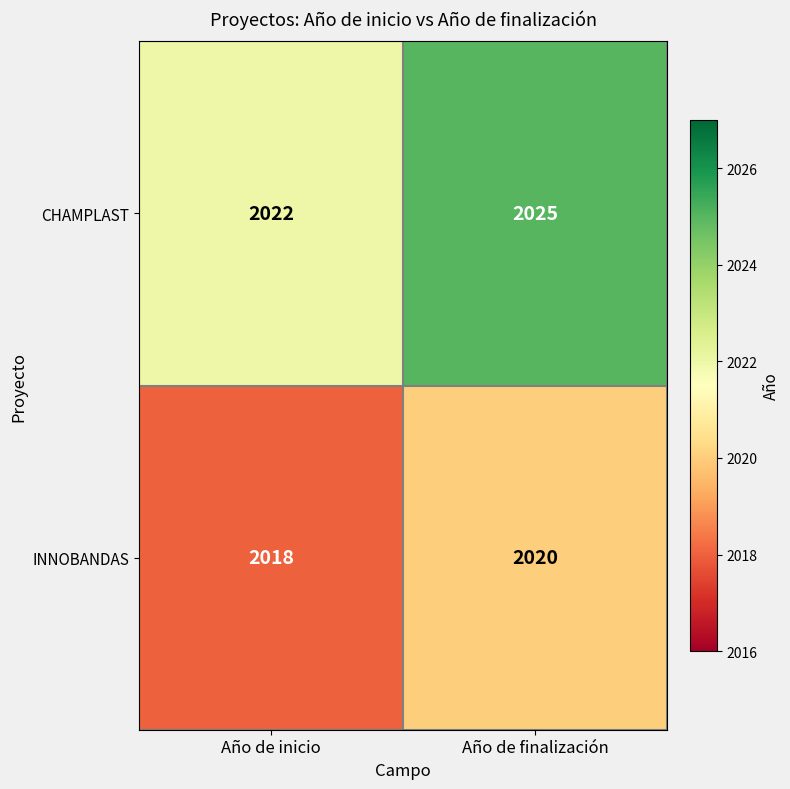

What is the total value across all series at Año de finalización?

4045